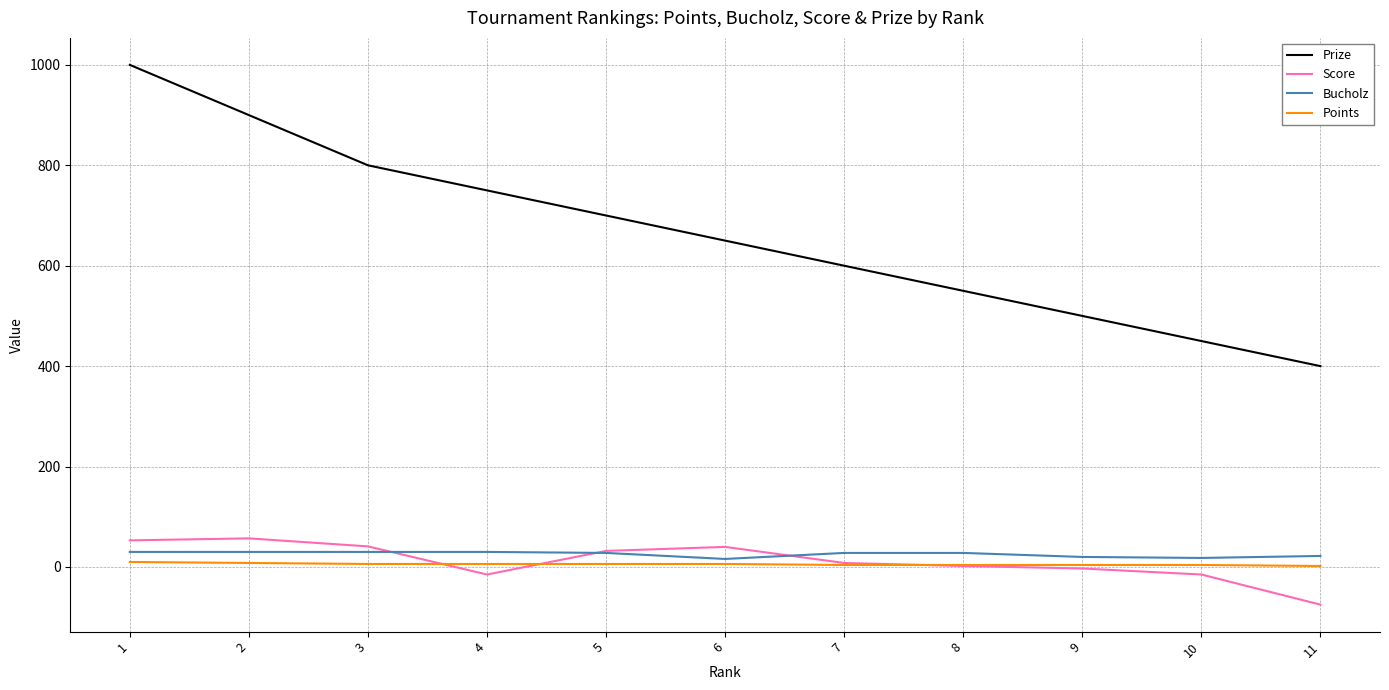

How many lines are shown in the chart?

4